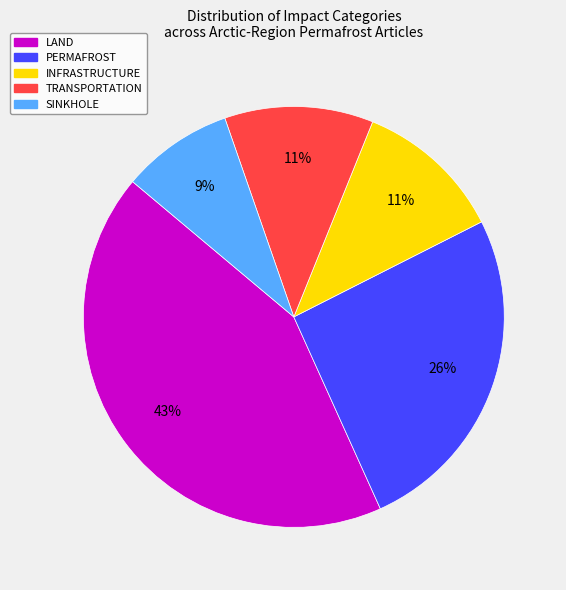

Count the number of slices in the pie.

5